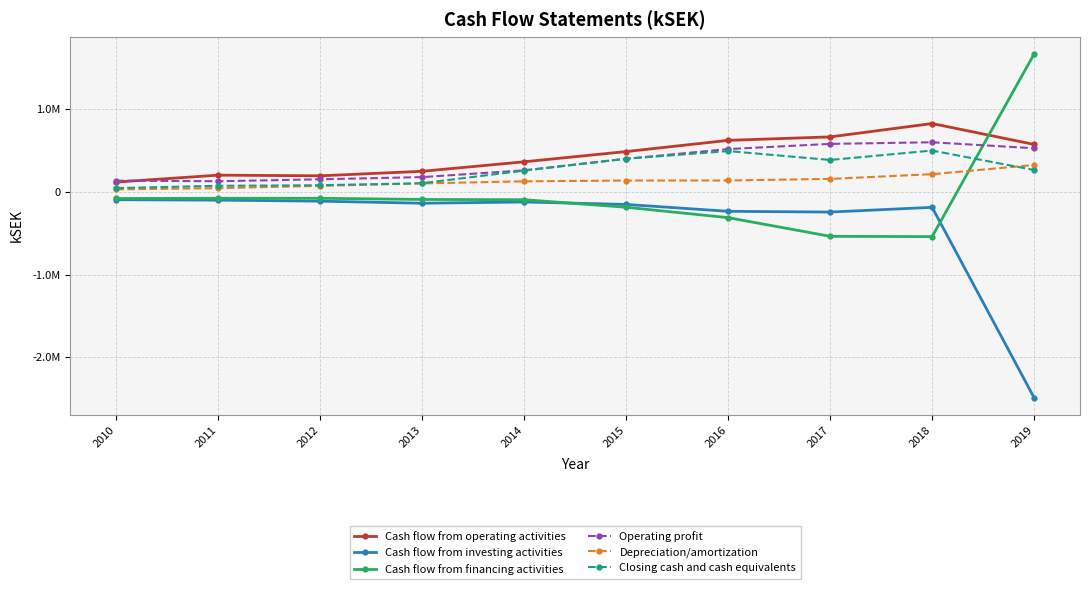

True or false: Cash flow from financing activities has more than 1 points higher than both neighbors.

False